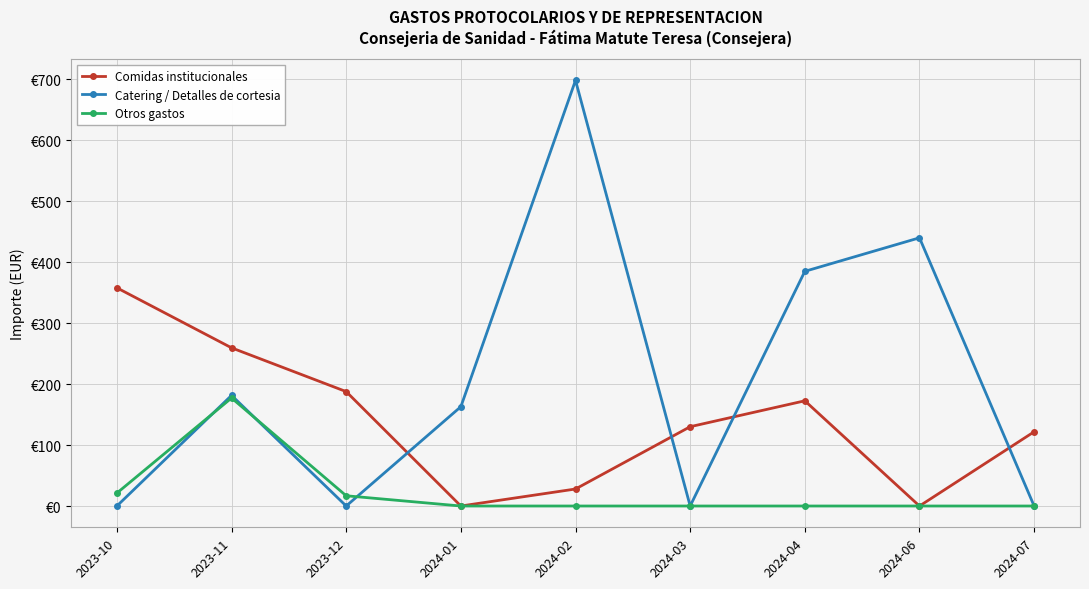

Rank the categories by Catering / Detalles de cortesia value from lowest to highest.

2023-10, 2023-12, 2024-03, 2024-07, 2024-01, 2023-11, 2024-04, 2024-06, 2024-02